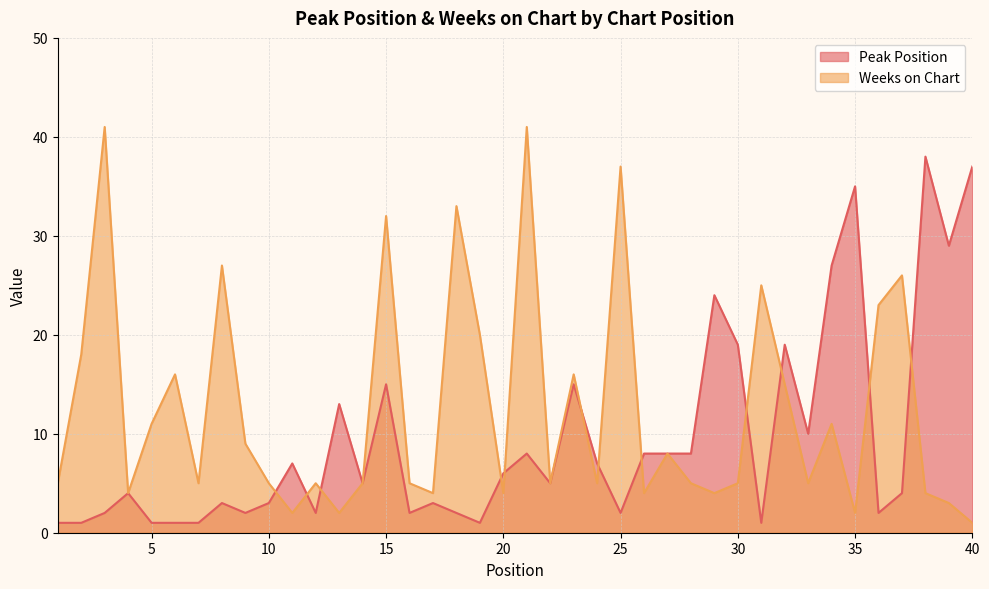

How many interior local peaks does the Weeks on Chart series have?

13